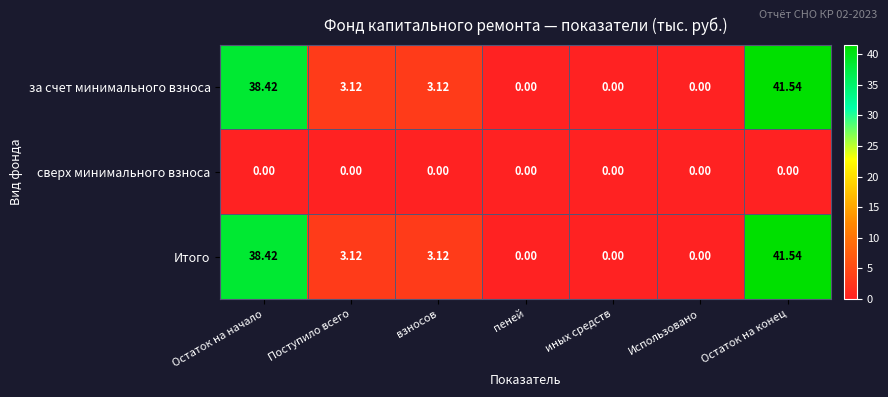

At which label does за счет минимального взноса first exceed 3?

Остаток на начало